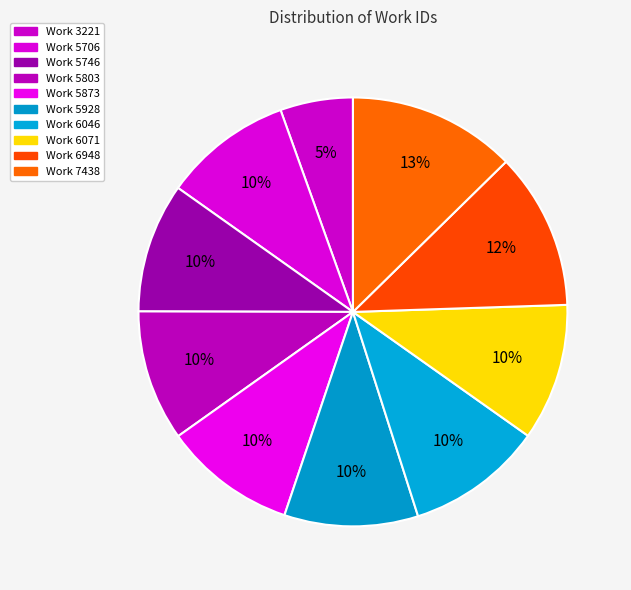

Count the number of slices in the pie.

10